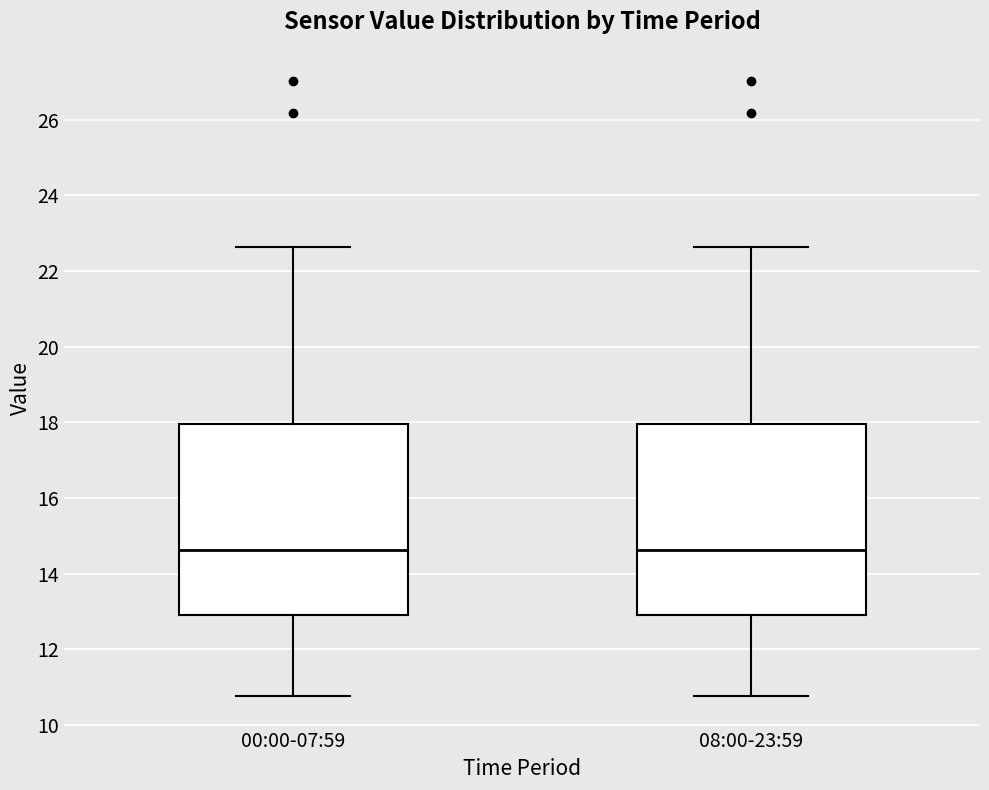

Reading left to right, read every box against the y-axis: the position of its median line, the range the box covers, and the ends of its whiskers. The values are not printed on the chart, so give them approximately, as read against the axis.

00:00-07:59: median 14.6, box 12.8 to 18.0, whiskers 10.8 to 22.6
08:00-23:59: median 14.6, box 12.8 to 18.0, whiskers 10.8 to 22.6